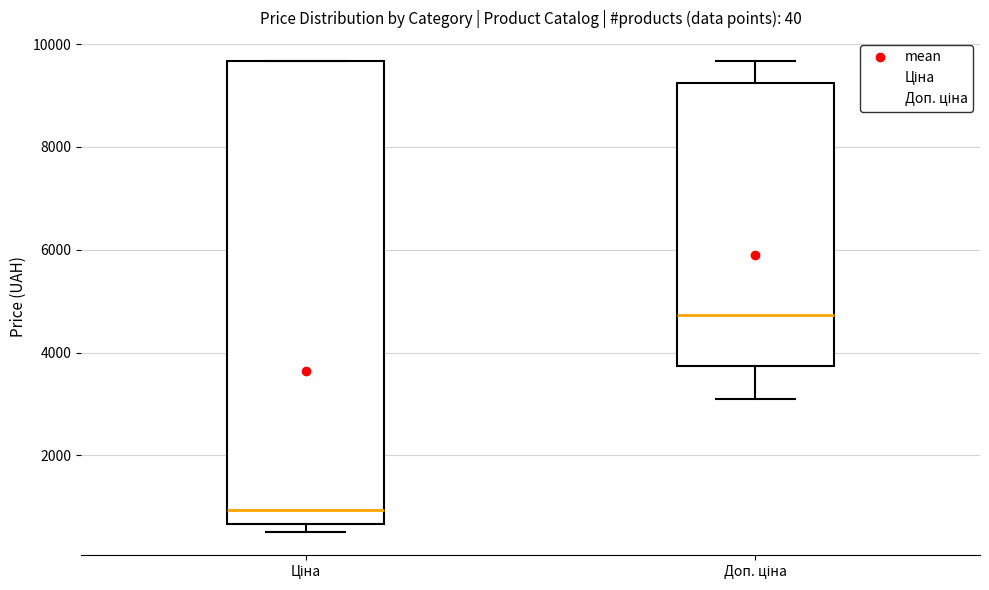

Comparing the boxes themselves (not the whiskers), which one is the tallest?

Ціна